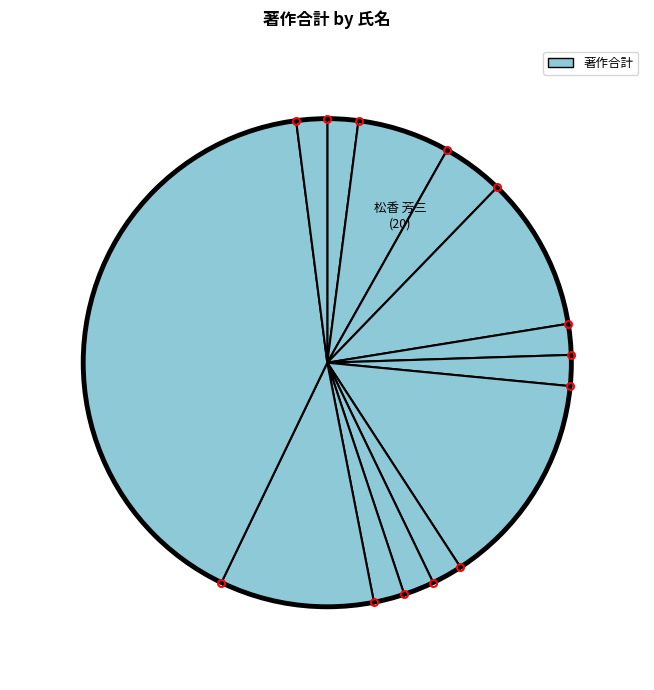

How many slices are in this pie chart?

13